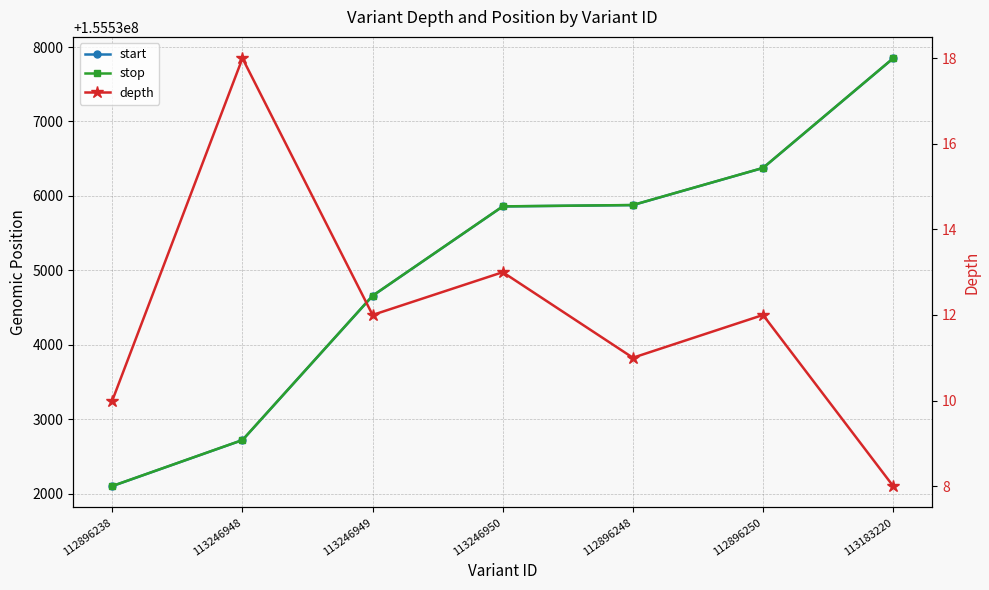

At which category does the chart reach its minimum across all series?

113183220